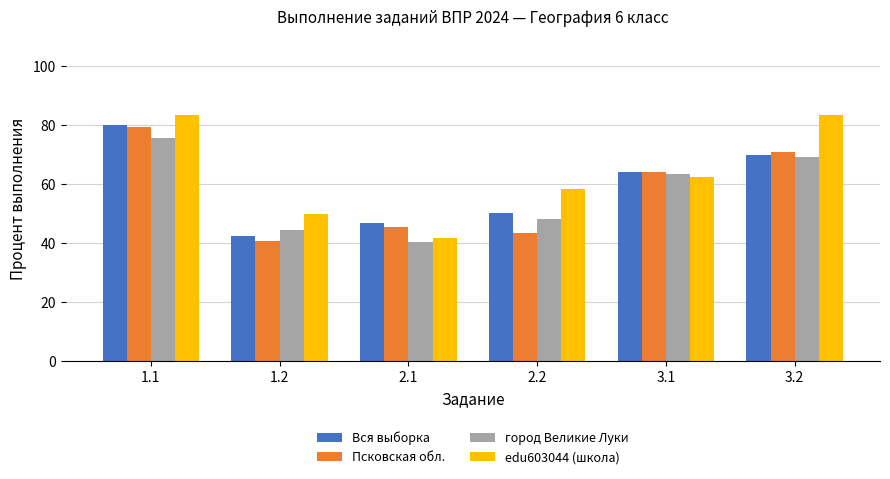

What value does the город Великие Луки series have at 1.1?

75.6